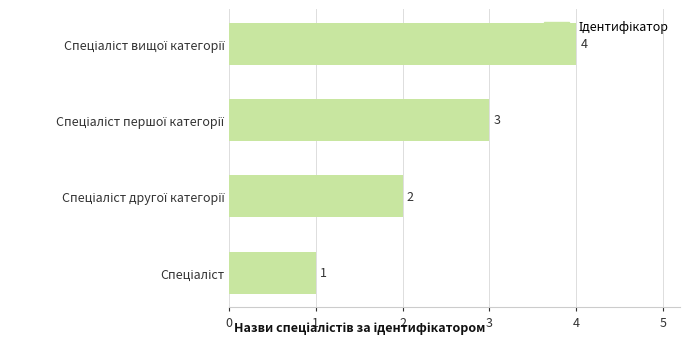

What is the sum of all values?

10